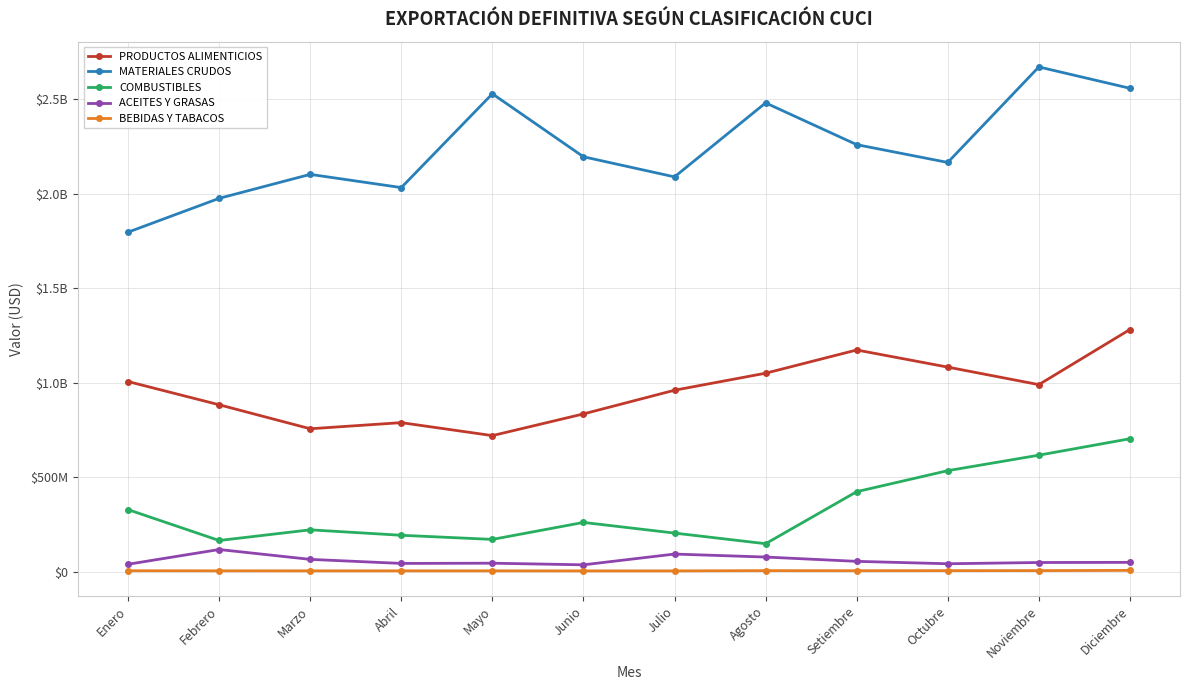

What is the difference between the maximum and minimum values in the BEBIDAS Y TABACOS series?

2647416.5